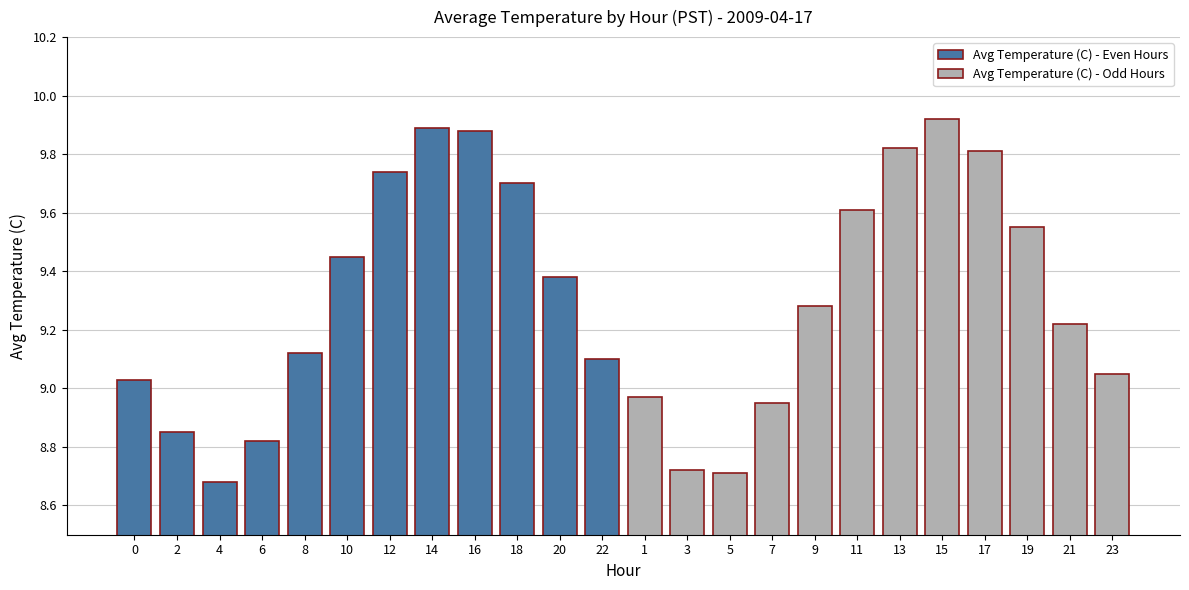

What is the maximum value shown in the chart?

9.9